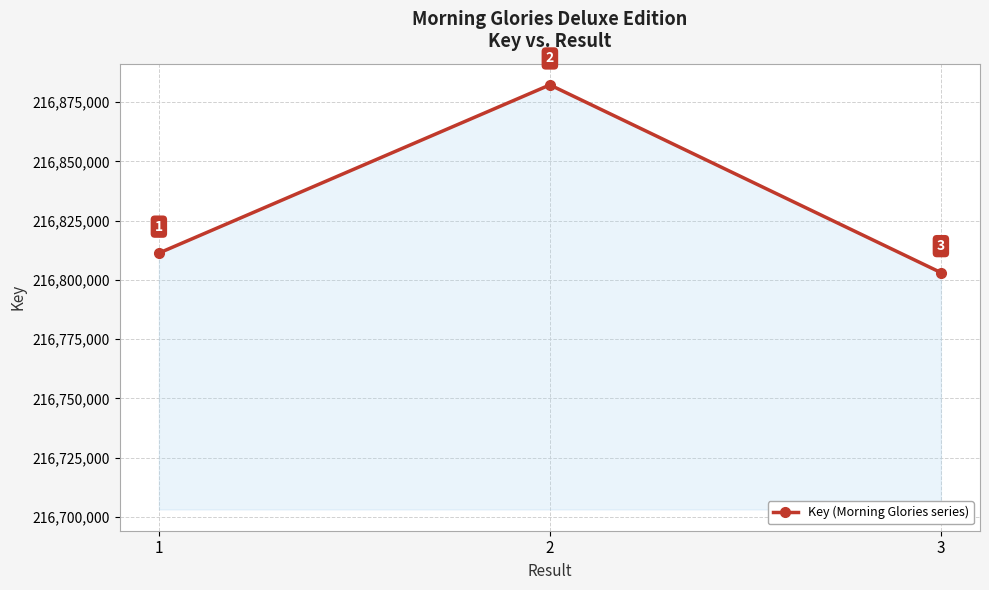

Count the values in the range 216803087 to 216882307.

3